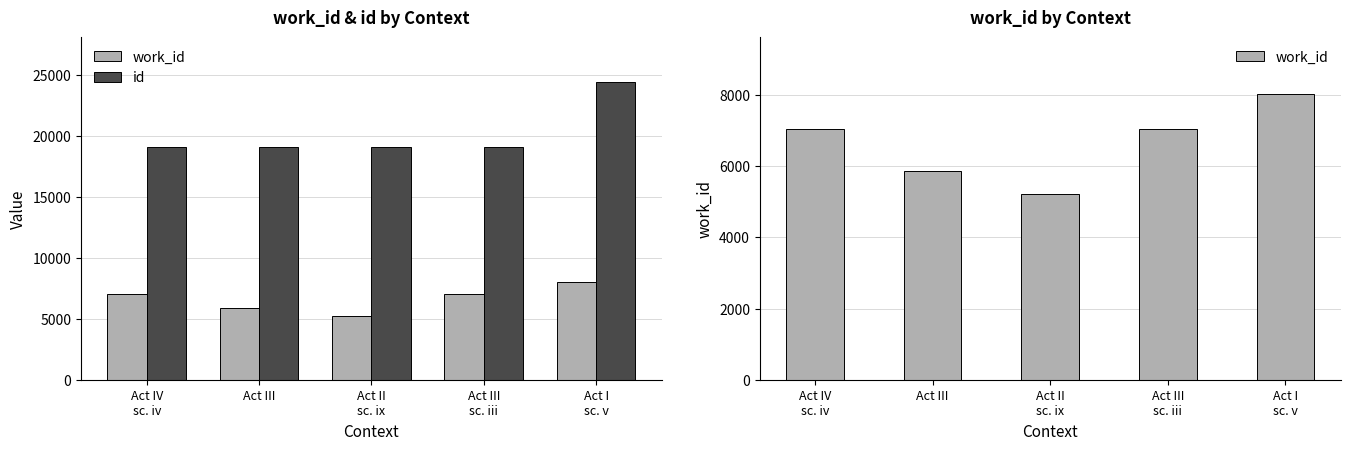

Is it true that id equals 24397 at Act I
sc. v?

True